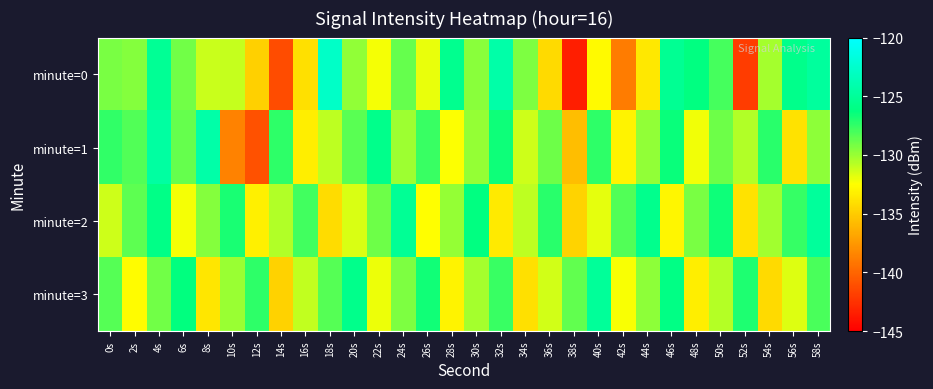

Between 0s and 26s, which is larger?

0s